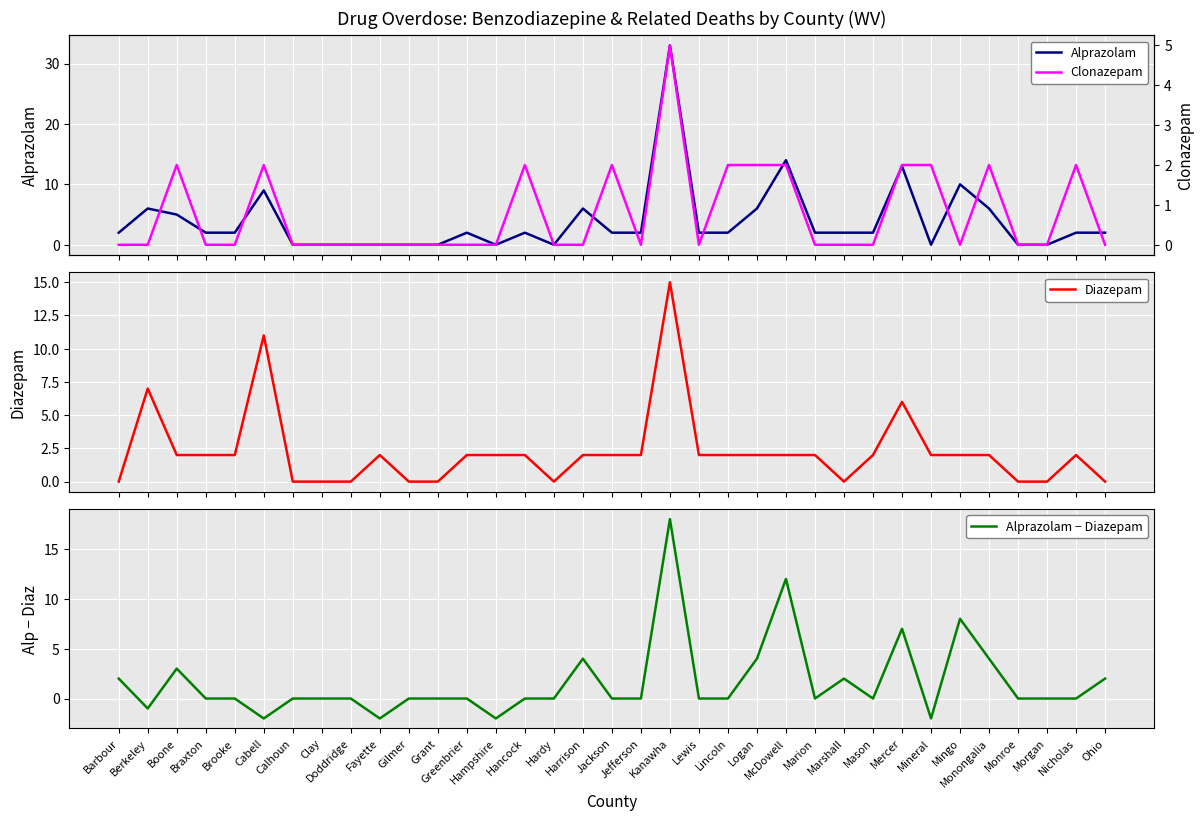

The Alprazolam − Diazepam series shows -13 at Grant. True or false?

False